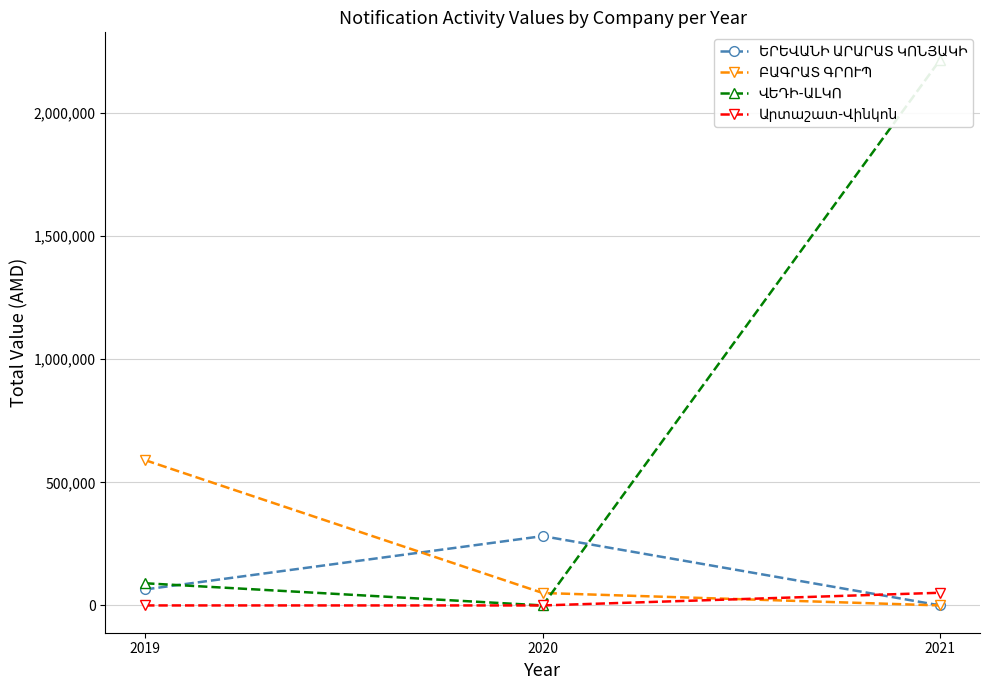

Rank the categories by ՎԵԴԻ-ԱԼԿՈ value from highest to lowest.

2021, 2019, 2020